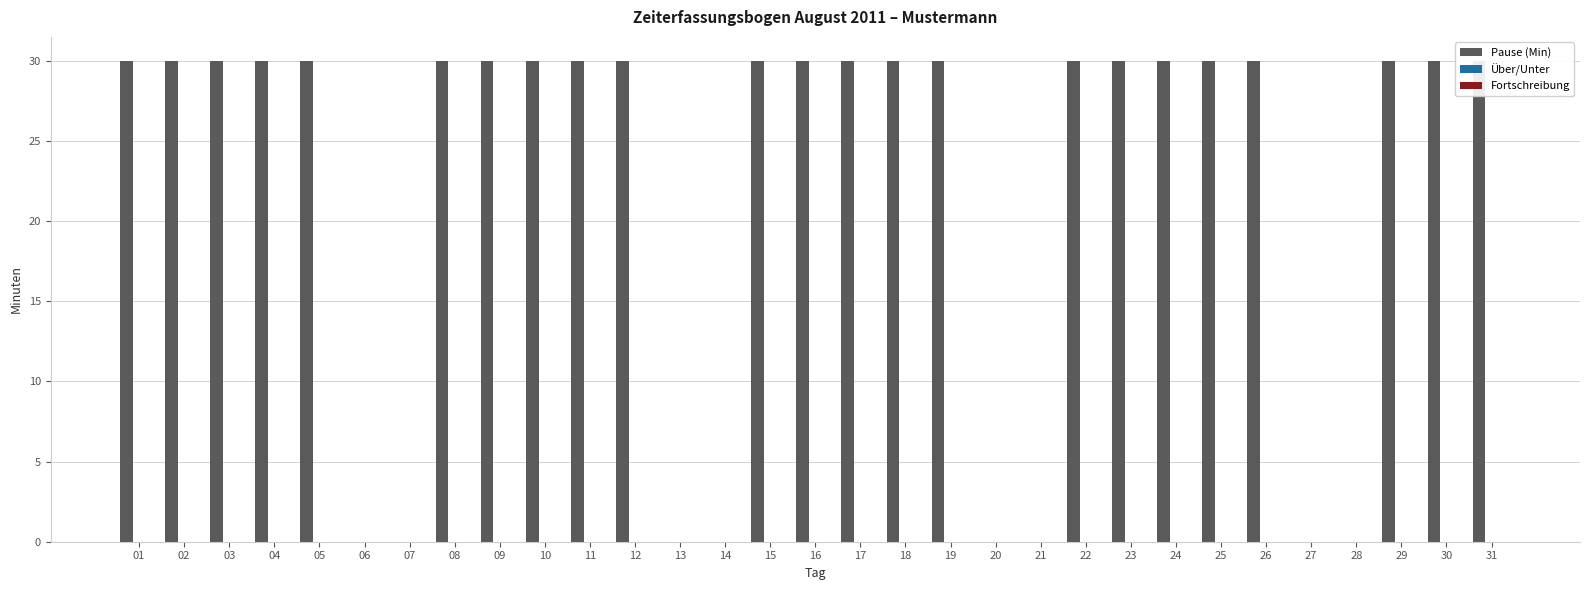

Which series changed the most between 05 and 17?

Pause (Min)